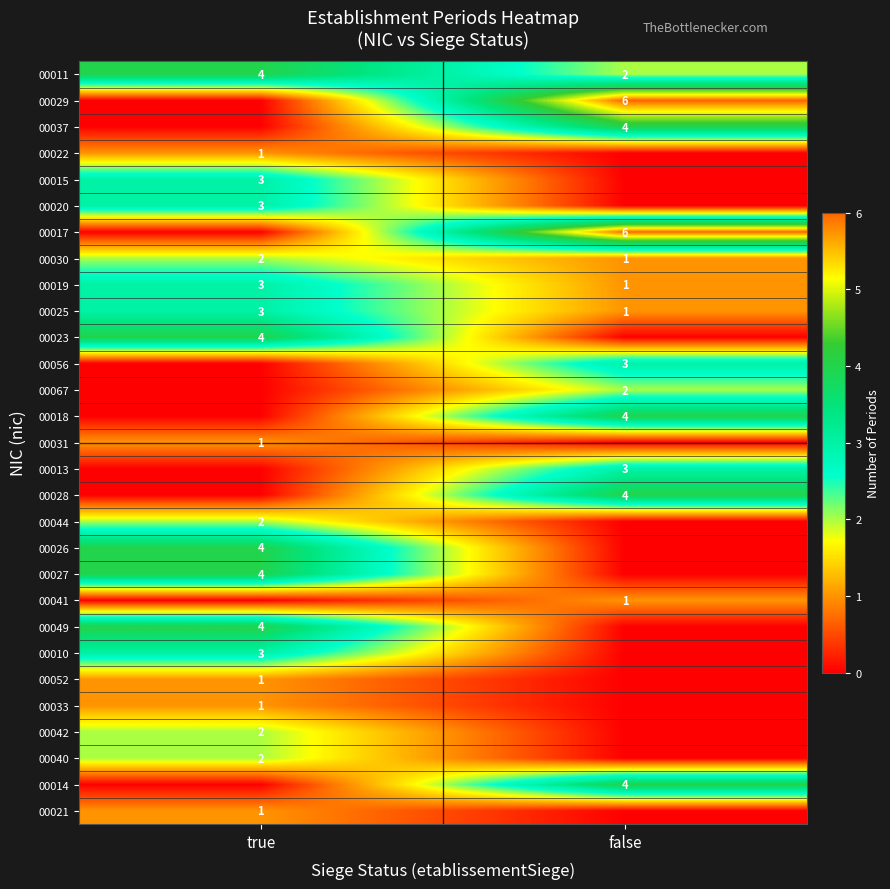

What is the spread (max minus min) of values at false?

6